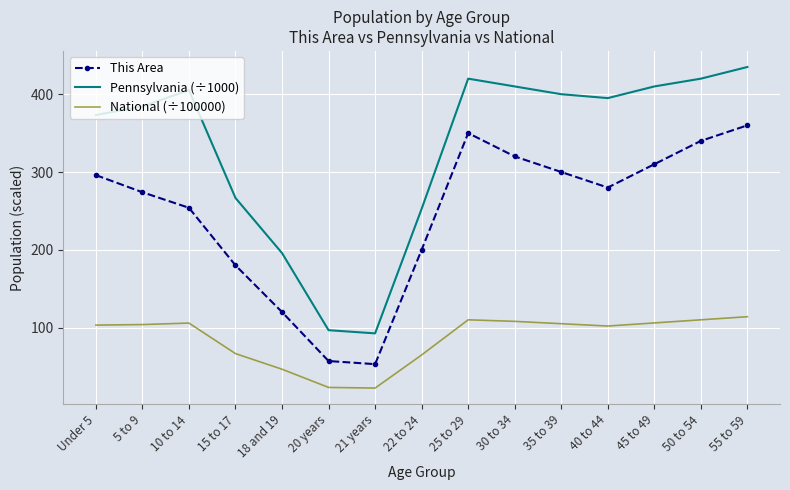

What is the minimum value for Pennsylvania (÷1000)?

92.6